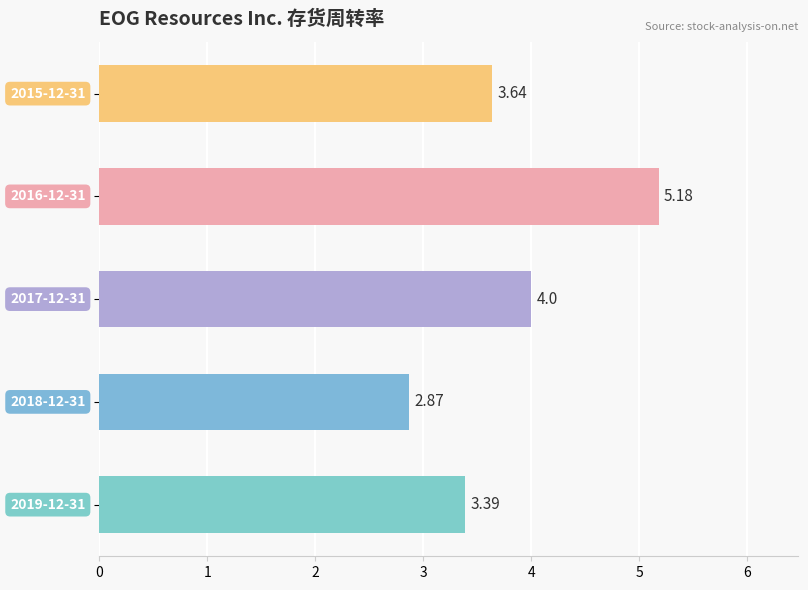

What is the average value?

3.8